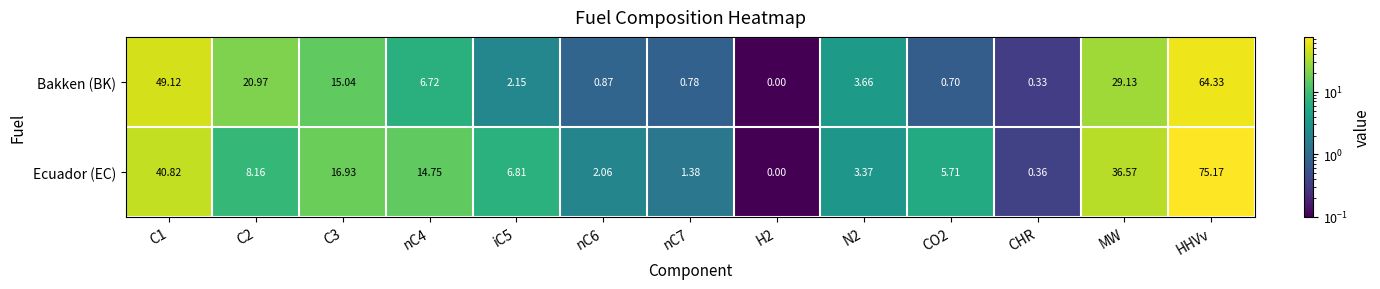

How many data points does each series have?

13